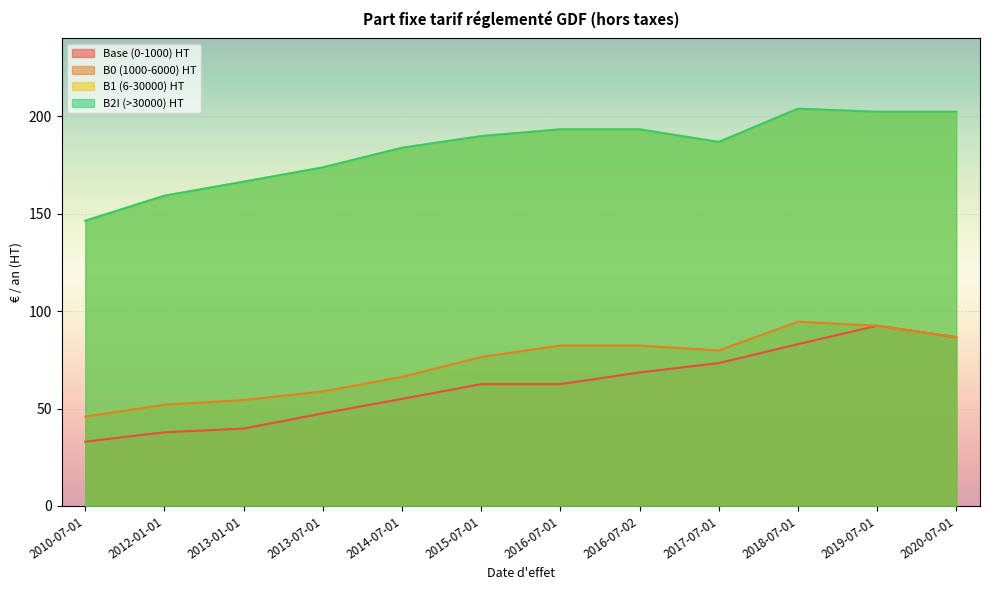

What is the sum of all B1 (6-30000) HT values?

2201.5